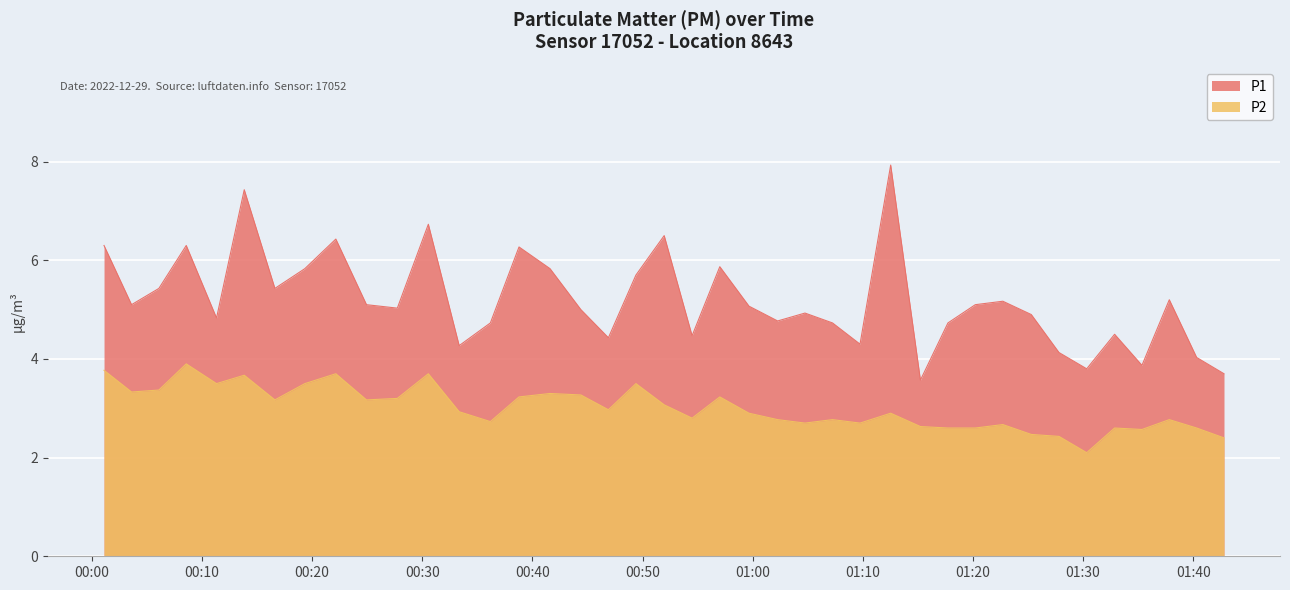

Which series has the largest range (max minus min)?

P1